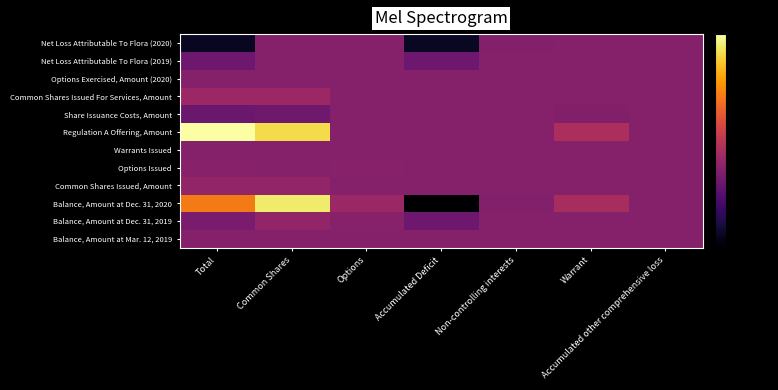

Between Accumulated other comprehensive loss and Warrant, which is larger?

Accumulated other comprehensive loss